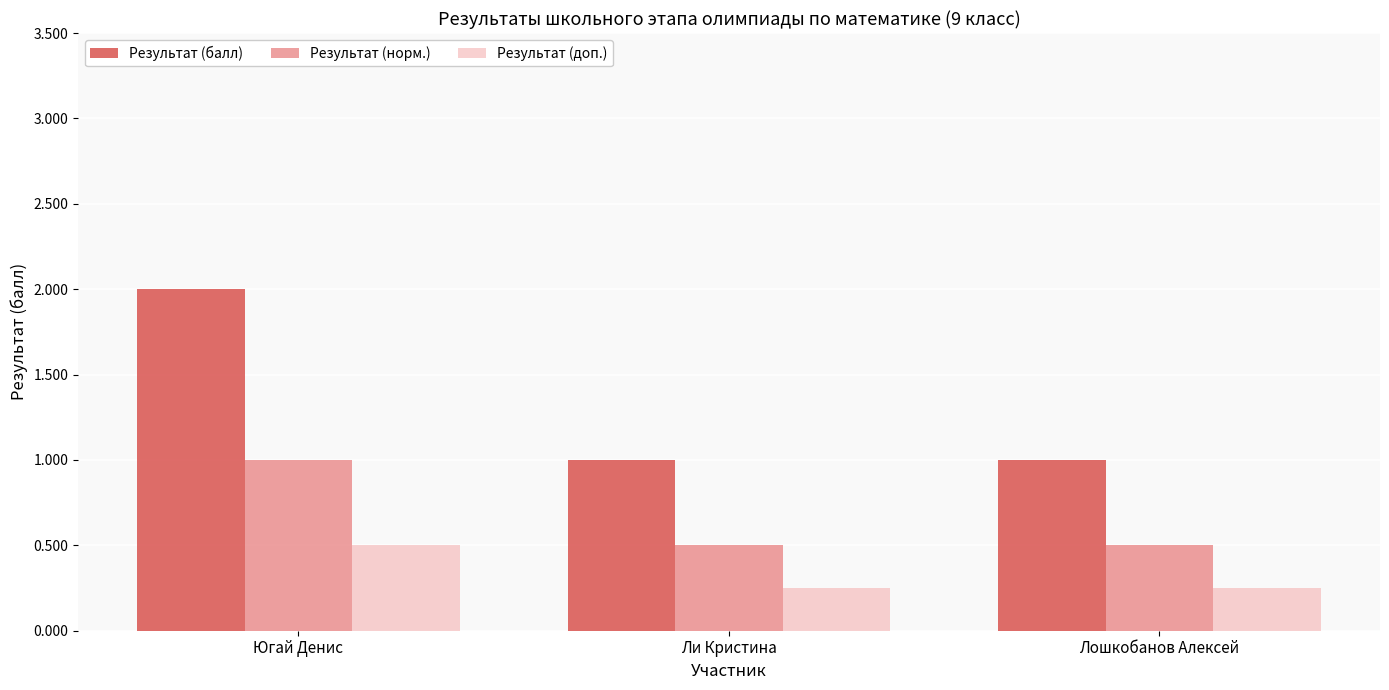

List the series in order of their peak value, highest first.

Результат (балл), Результат (норм.), Результат (доп.)